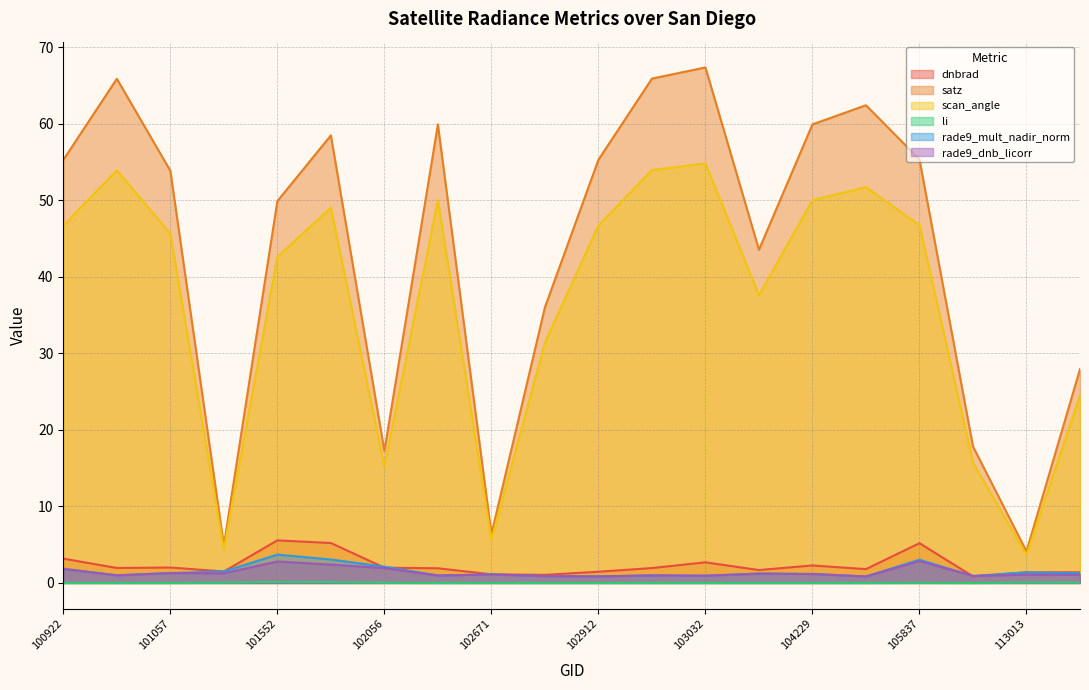

True or false: li has more than 0 interior local peaks.

True